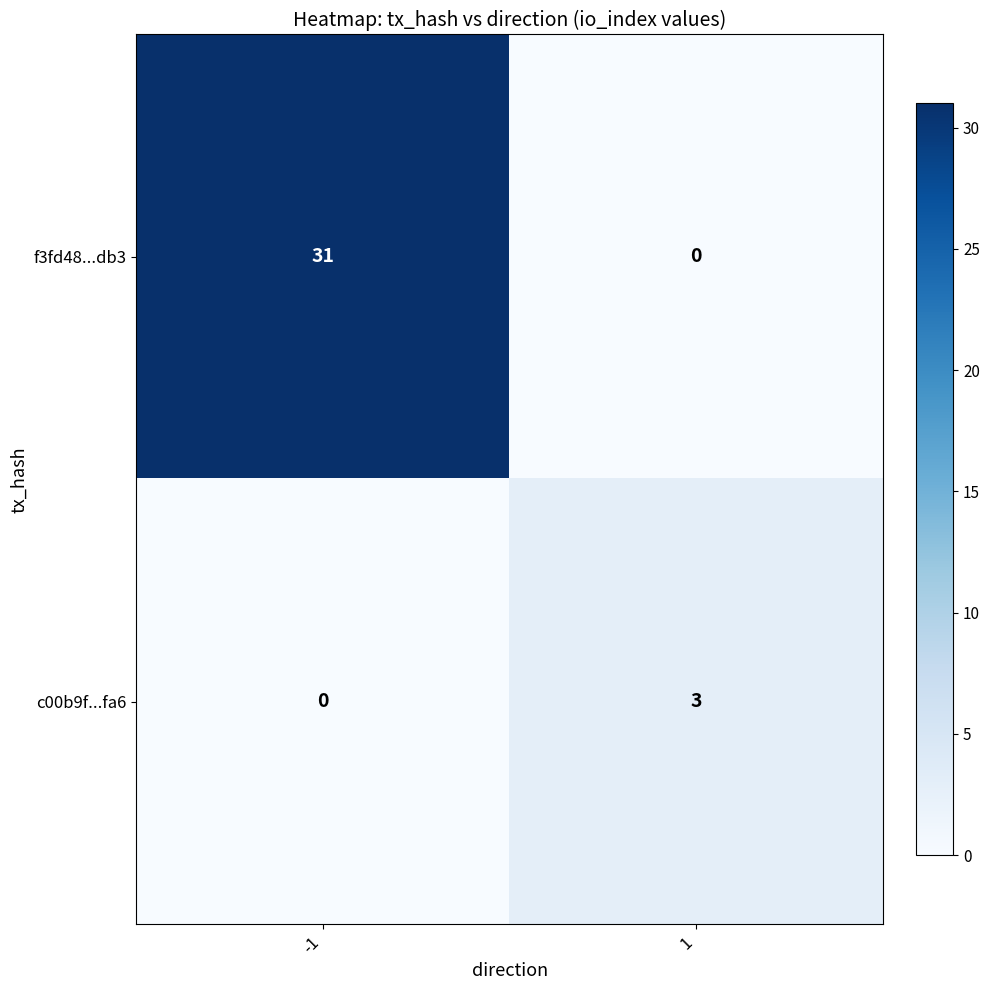

Reading left to right, what are all the values shown in this chart?

f3fd48...db3: -1=31	1=0
c00b9f...fa6: -1=0	1=3